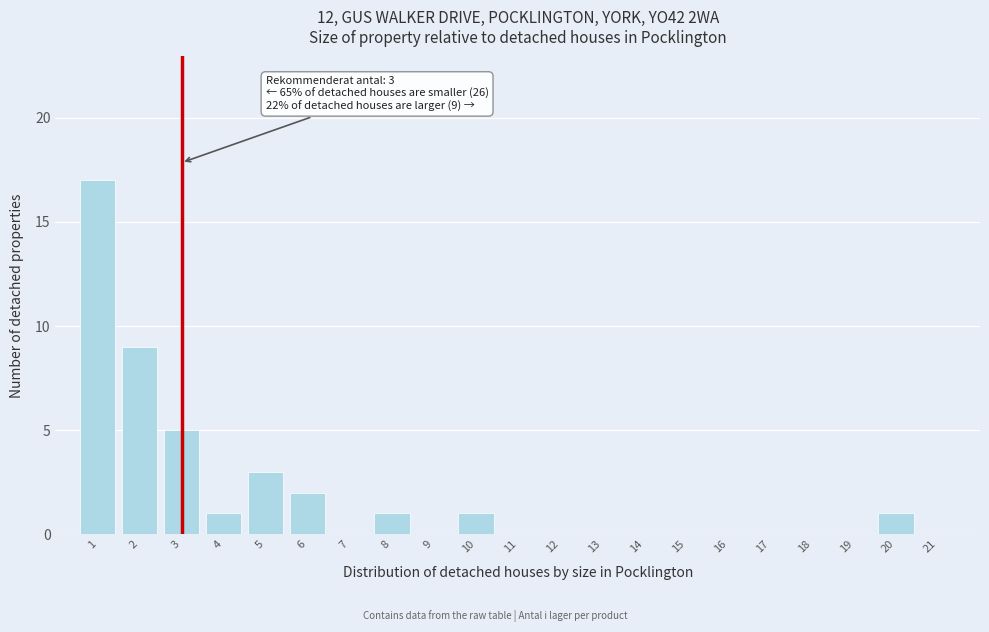

Reading left to right, list all the values displayed in this chart.

17	9	5	1	3	2	1	1	1